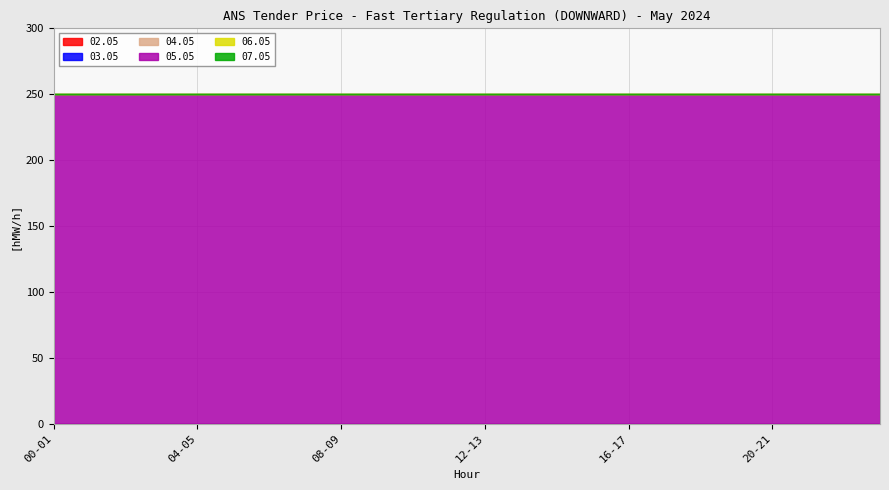

Reading left to right, extract all data points from this chart.

02.05: 0	0	0	0	0	0	0	0	0	0	0	0	0	0	0	0	0	0	0	0	0	0	0	0
03.05: 0	0	0	0	0	0	0	0	0	0	0	0	0	0	0	0	0	0	0	0	0	0	0	0
04.05: 0	0	0	0	0	0	0	0	0	0	0	0	0	0	0	0	0	0	0	0	0	0	0	0
05.05: 250	250	250	250	250	250	250	250	250	250	250	250	250	250	250	250	250	250	250	250	250	250	250	250
06.05: 0	0	0	0	0	0	0	0	0	0	0	0	0	0	0	0	0	0	0	0	0	0	0	0
07.05: 0	0	0	0	0	0	0	0	0	0	0	0	0	0	0	0	0	0	0	0	0	0	0	0